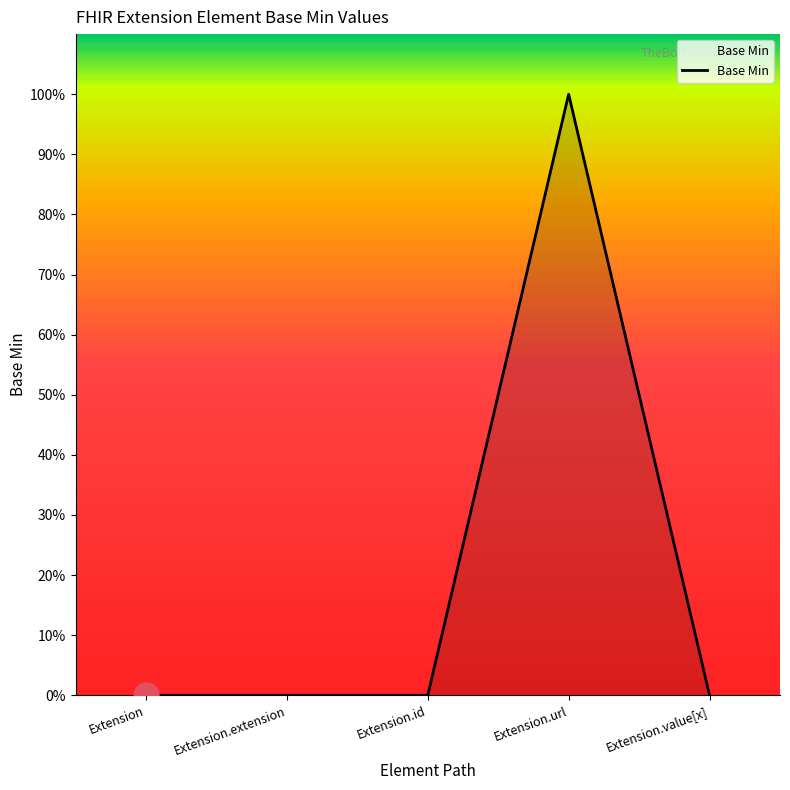

The chart shows a value of 0 at Extension.id. True or false?

True